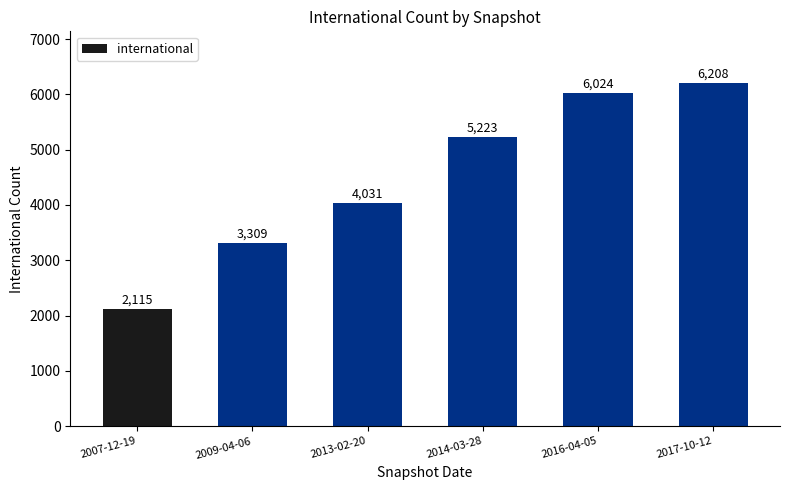

At which category does the chart reach its peak across all series?

2017-10-12